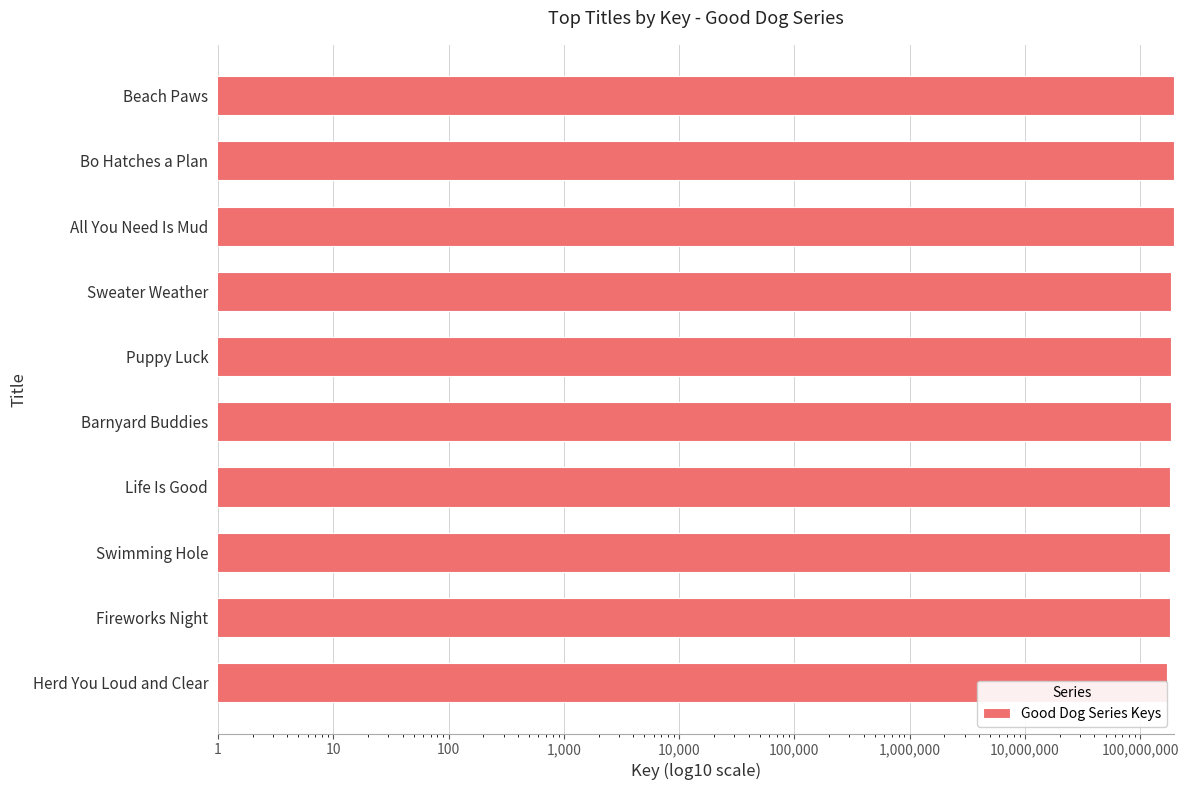

Count the number of categories in the chart.

10